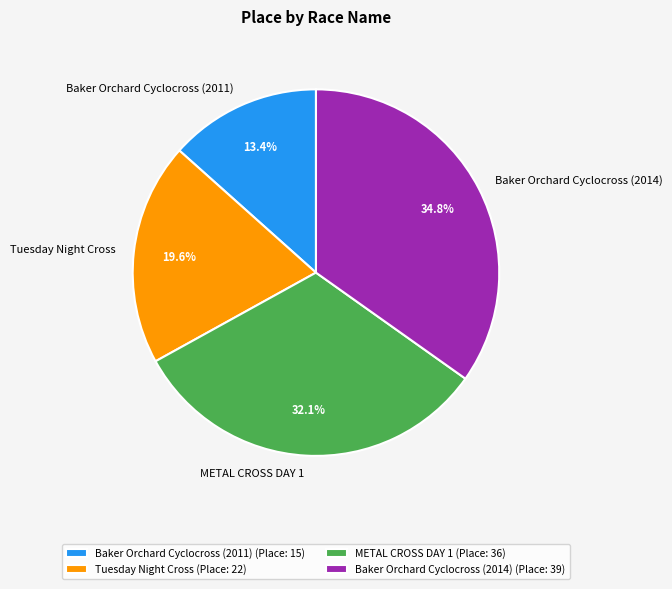

Is the sum of Tuesday Night Cross and Baker Orchard Cyclocross (2011) greater than half?

No